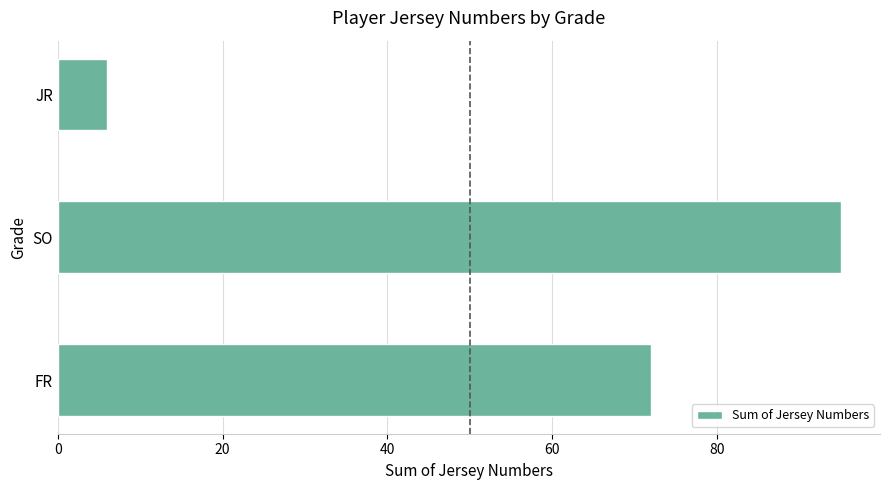

How many categories are shown in the chart?

3